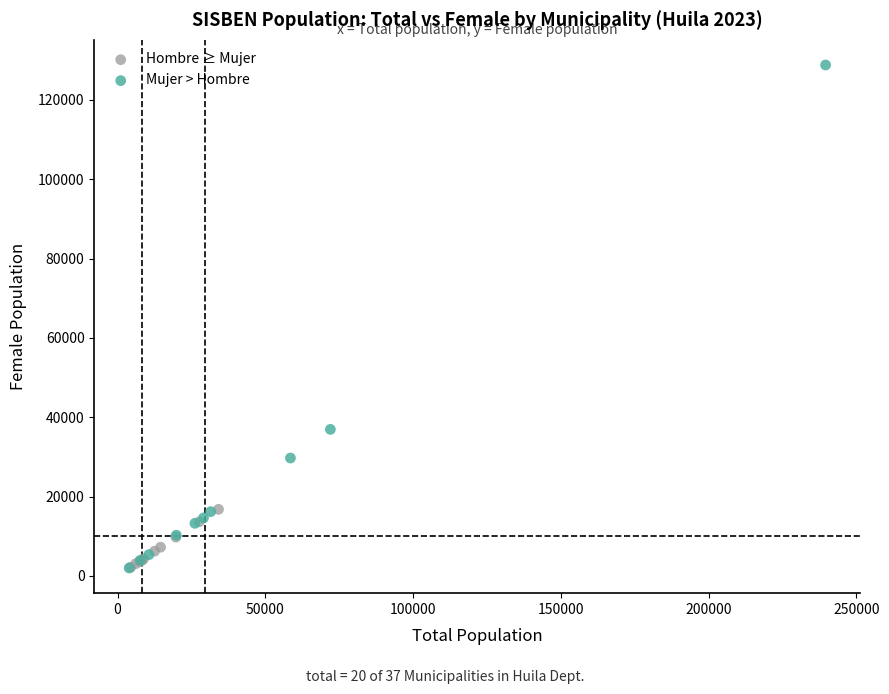

Which series contains the highest Y value?

Mujer > Hombre